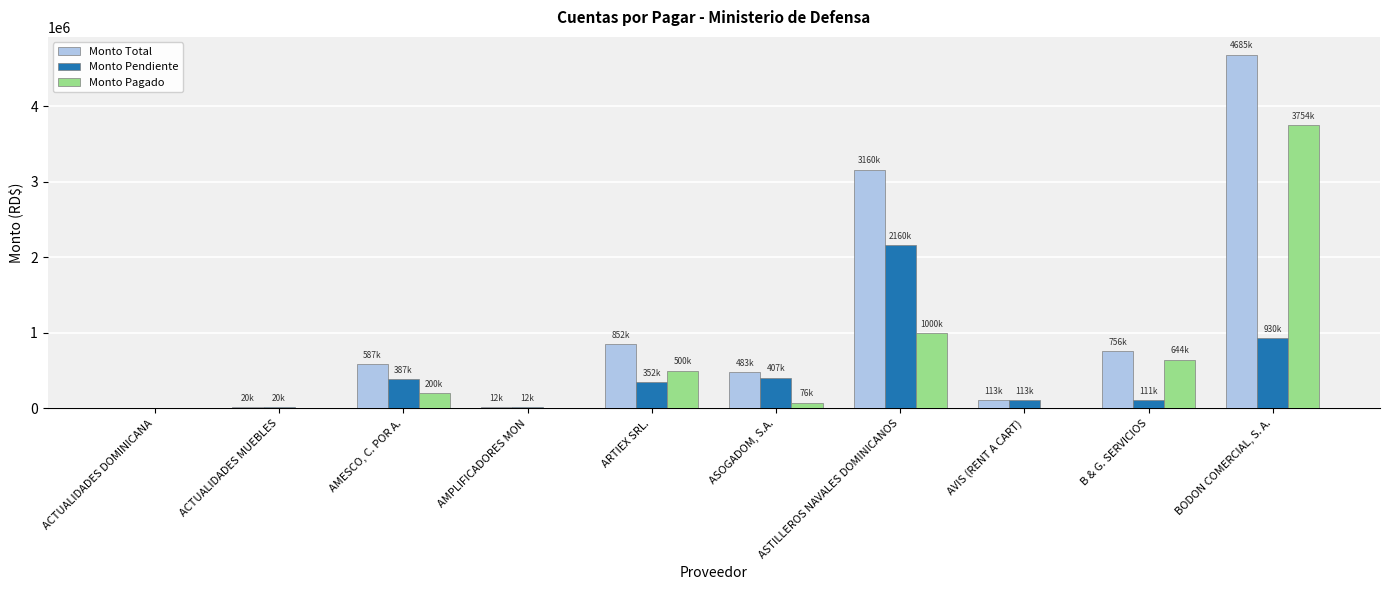

What is the maximum value shown in the chart?

4685140.0